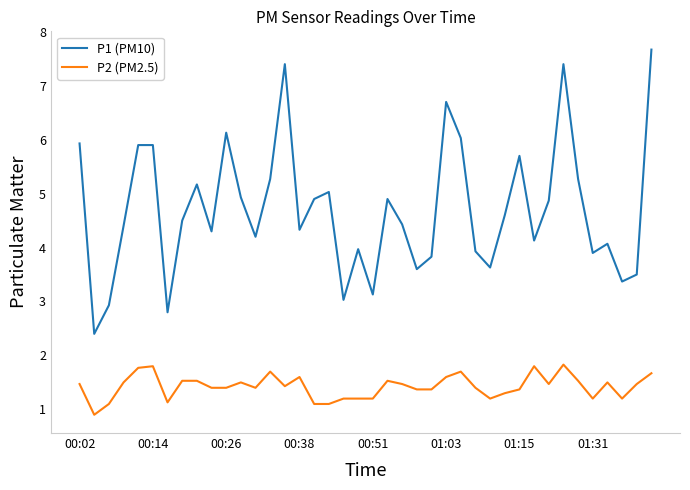

True or false: P2 (PM2.5) and P1 (PM10) intersect in this chart.

False